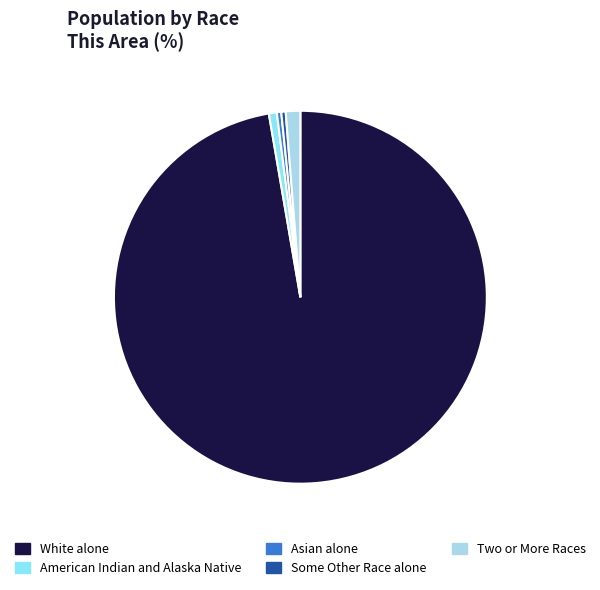

Count the number of slices in the pie.

5